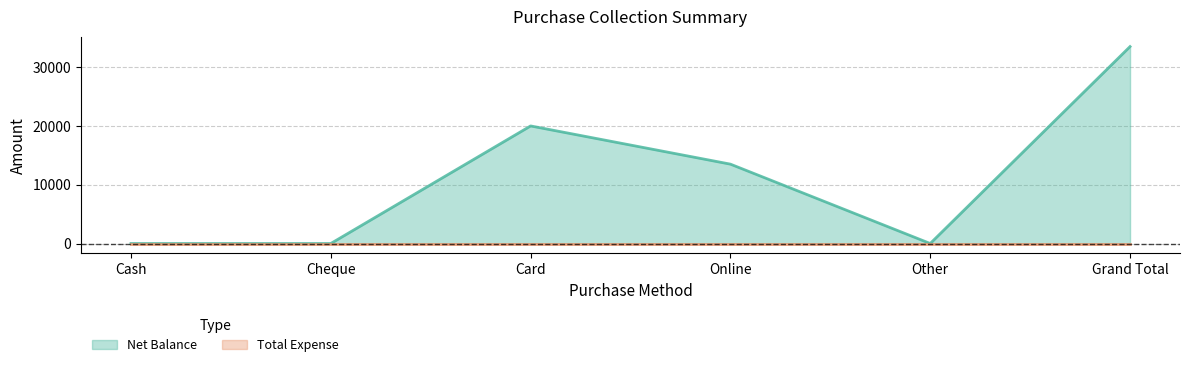

What is the sum of all values?

67000